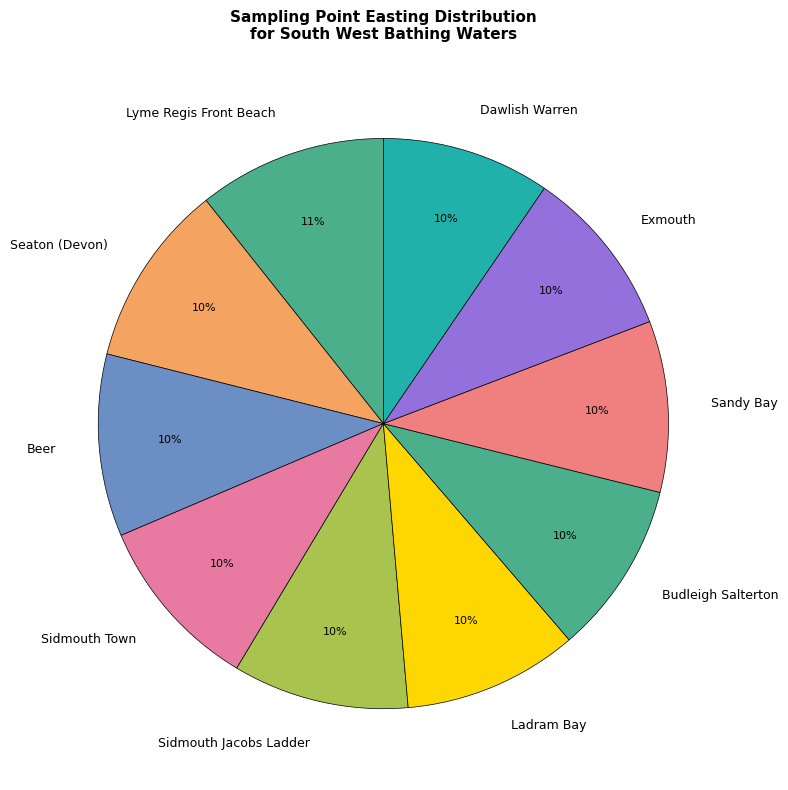

How many slices are in this pie chart?

10